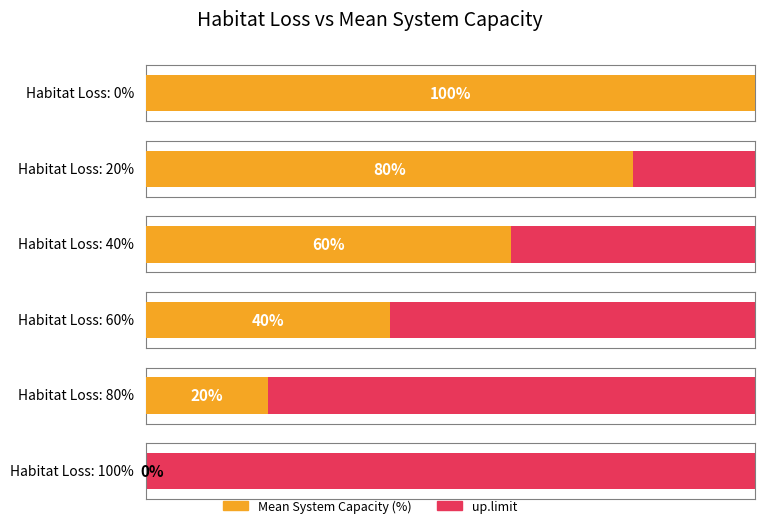

How many positive values does the Mean System Capacity (%) series have?

5